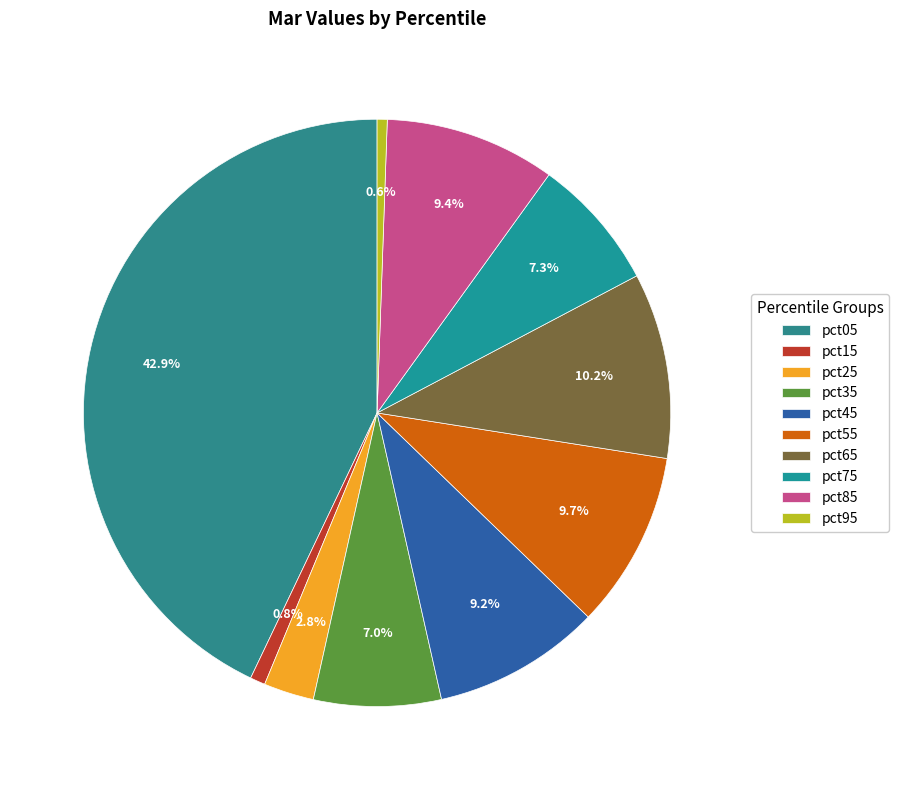

What is the smallest slice in the pie chart?

pct95